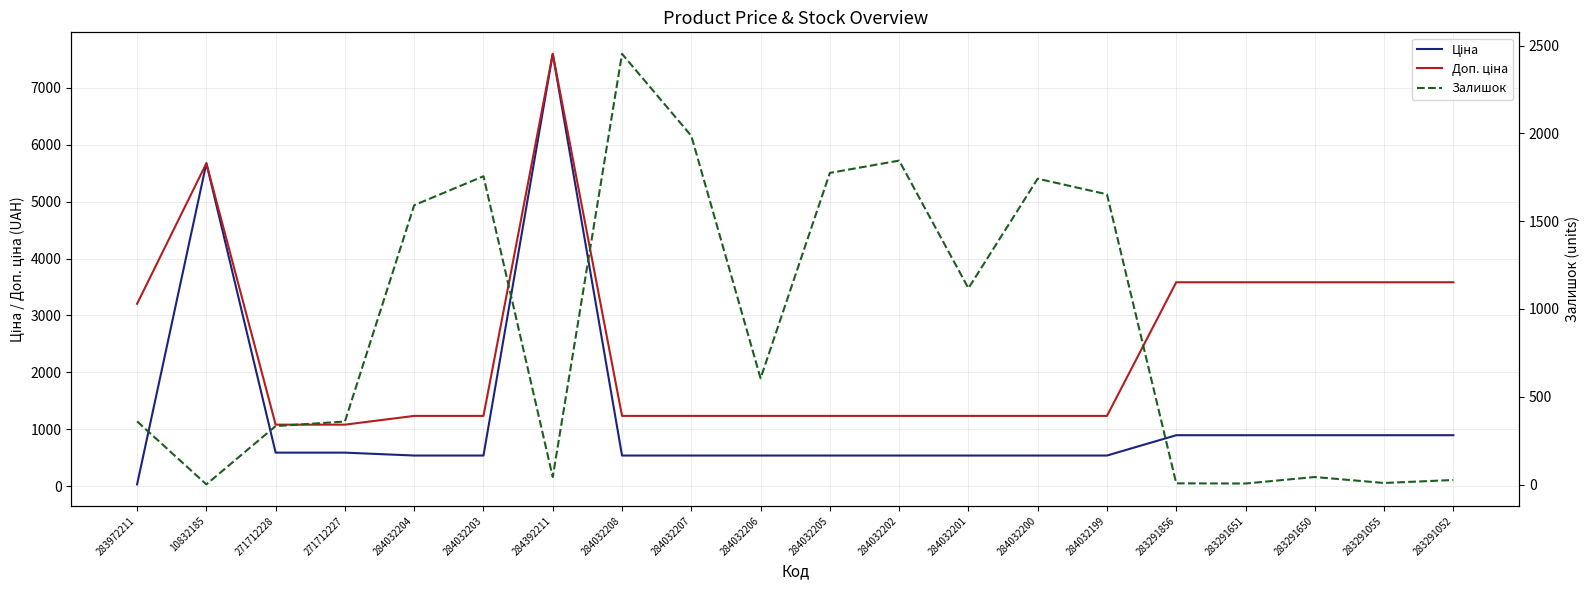

How many lines are shown in the chart?

3